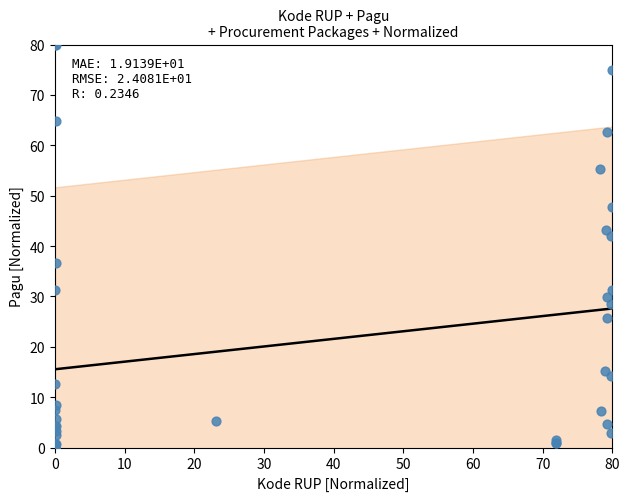

What Y value in the scatter plot is closest to 40?

42.0